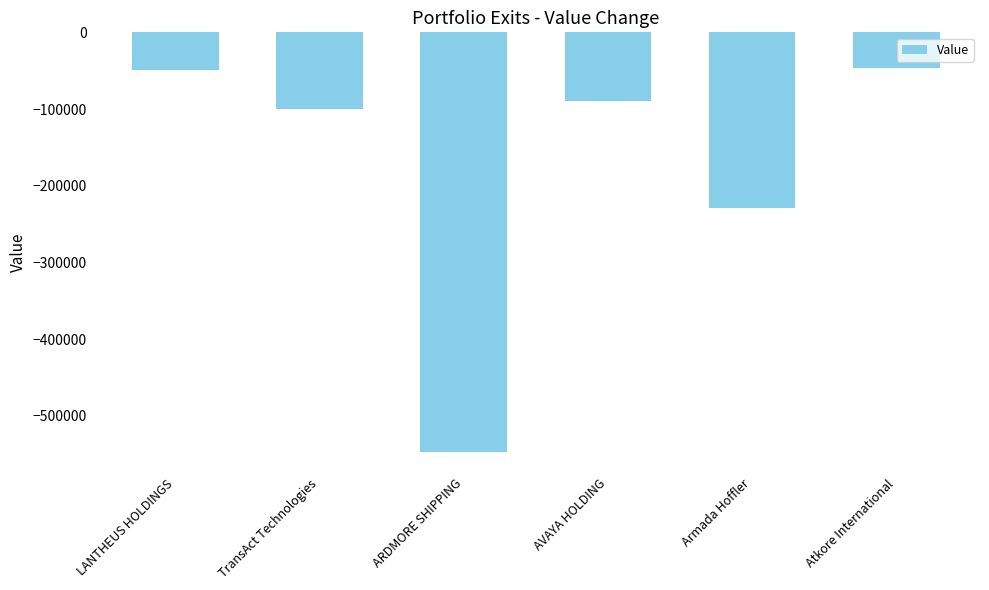

Does the chart contain any negative values?

Yes